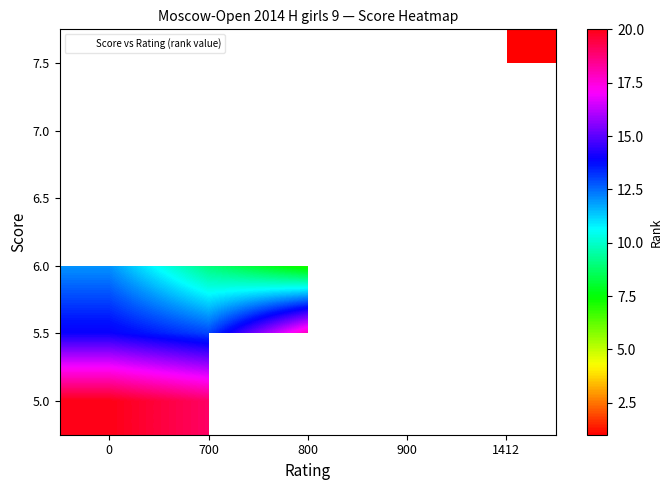

How many series are shown in this chart?

6